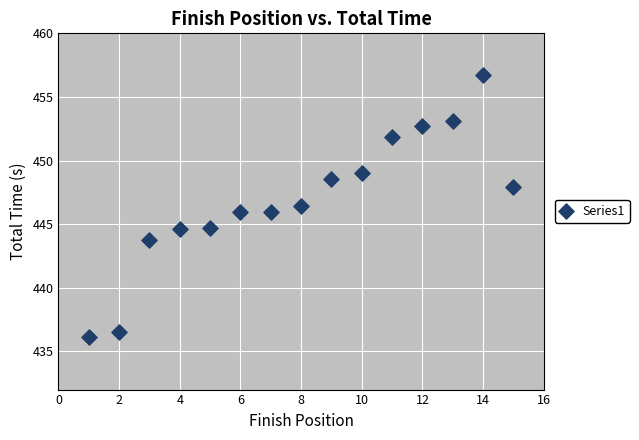

What is the range of X values (max minus min)?

14.0